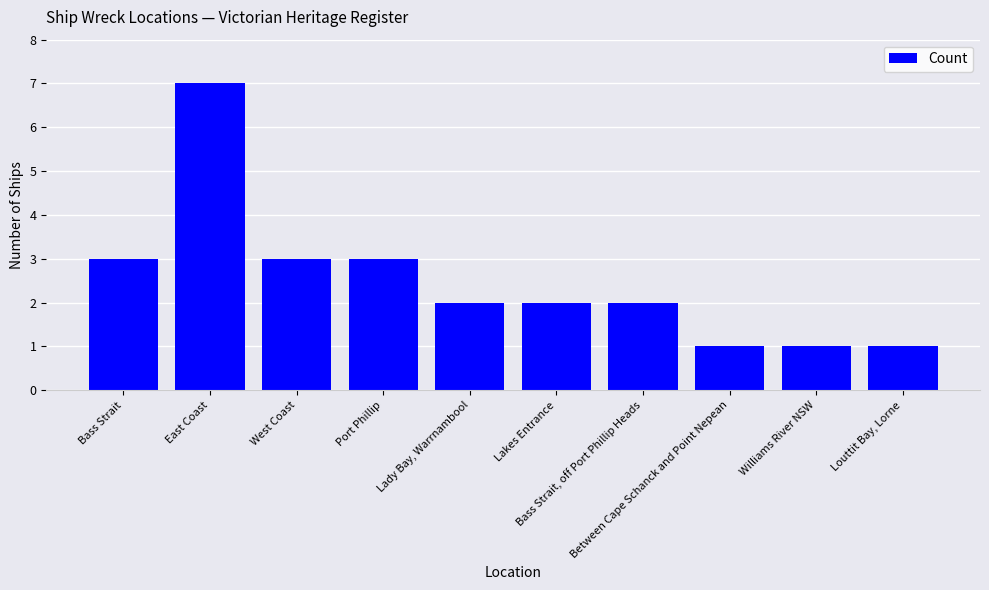

What is the sum of all values?

25